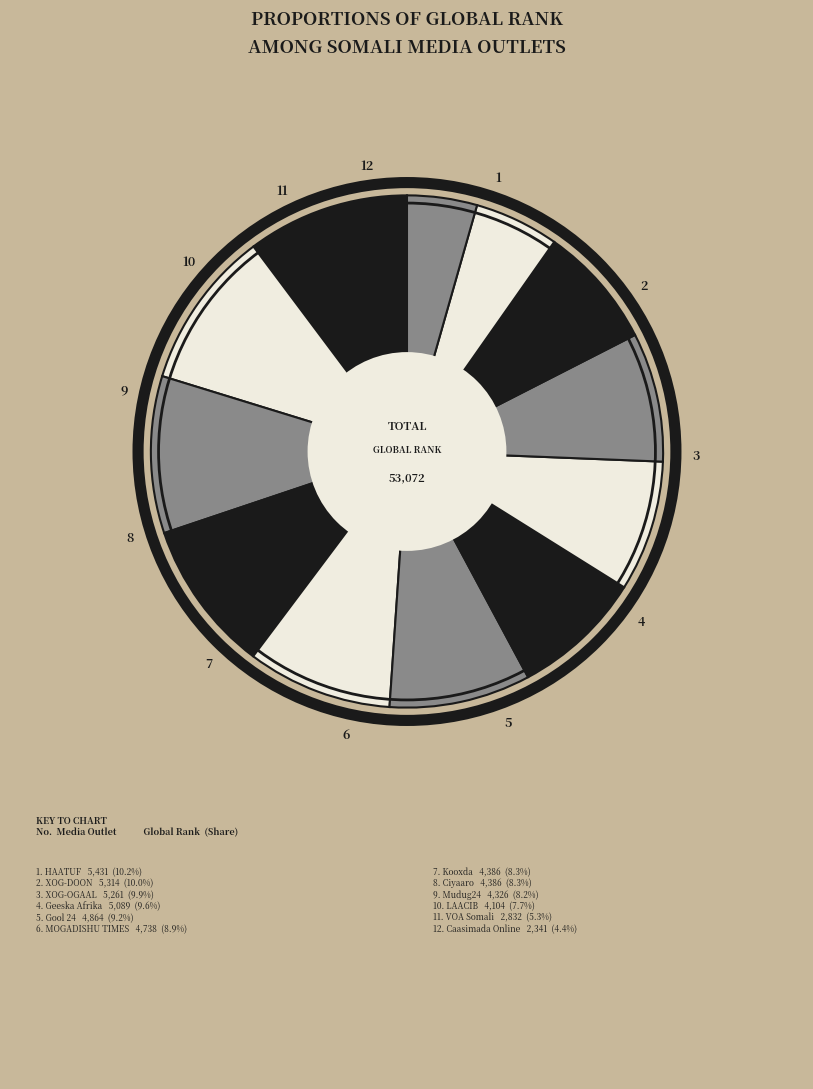

How many segments does this pie chart have?

12